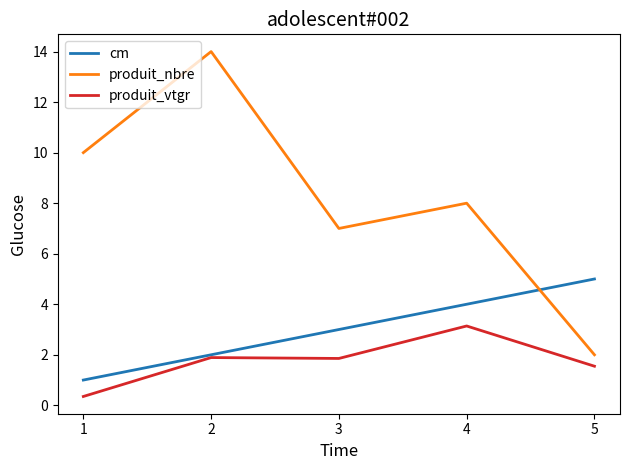

How many lines are shown in the chart?

3